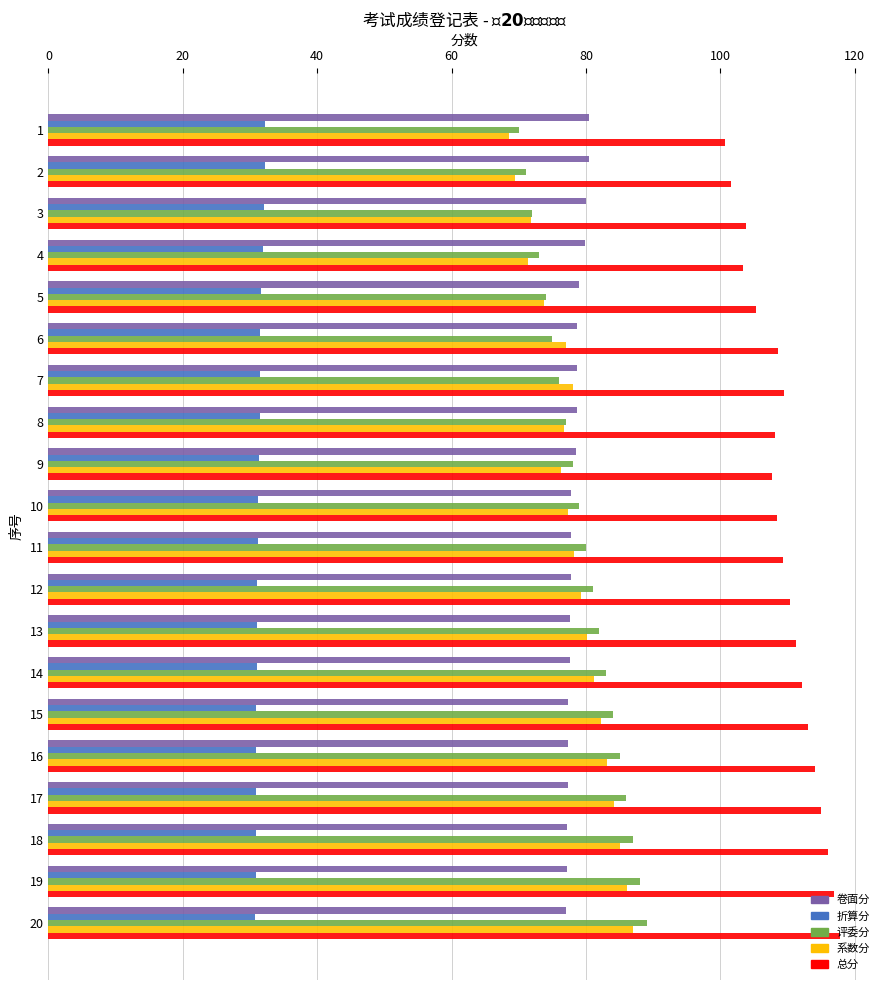

What is the lowest value of the 折算分 series?

30.8